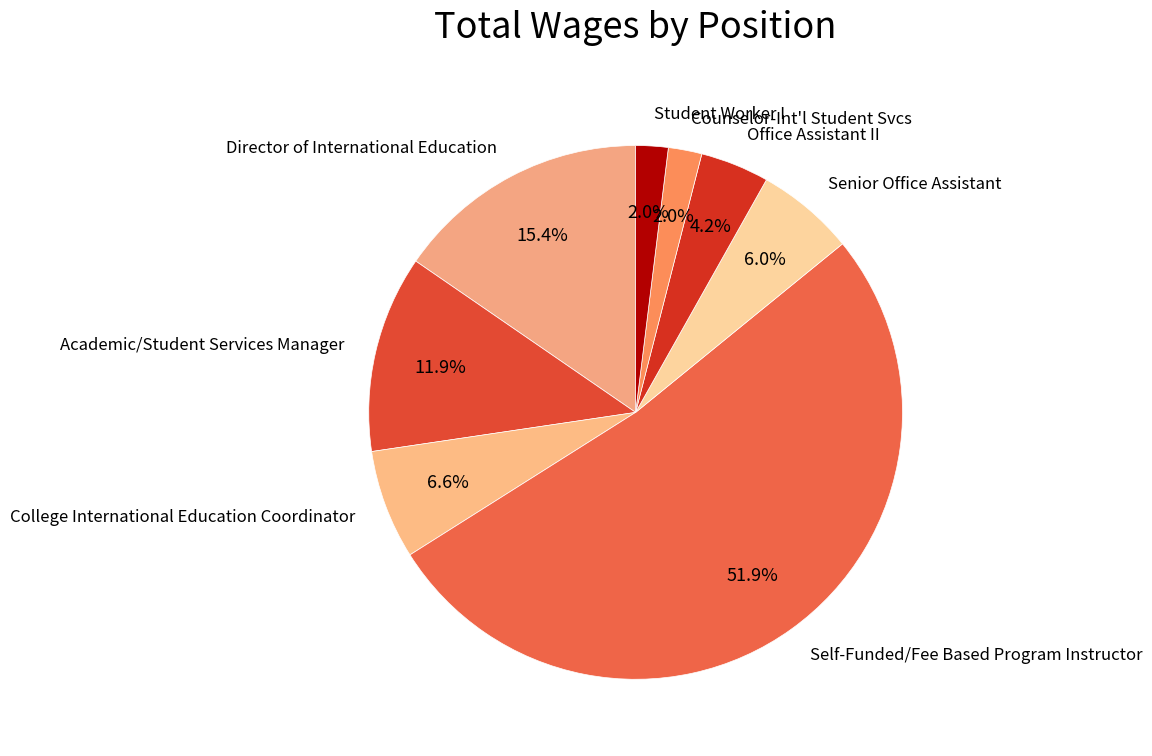

How many slices are in this pie chart?

8